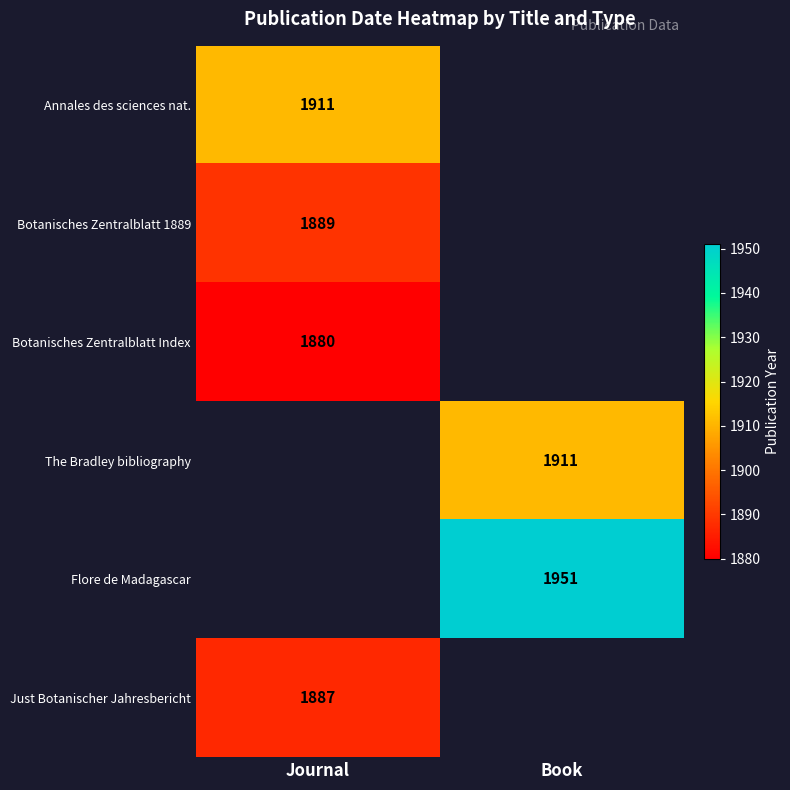

Count the number of data series in this chart.

6